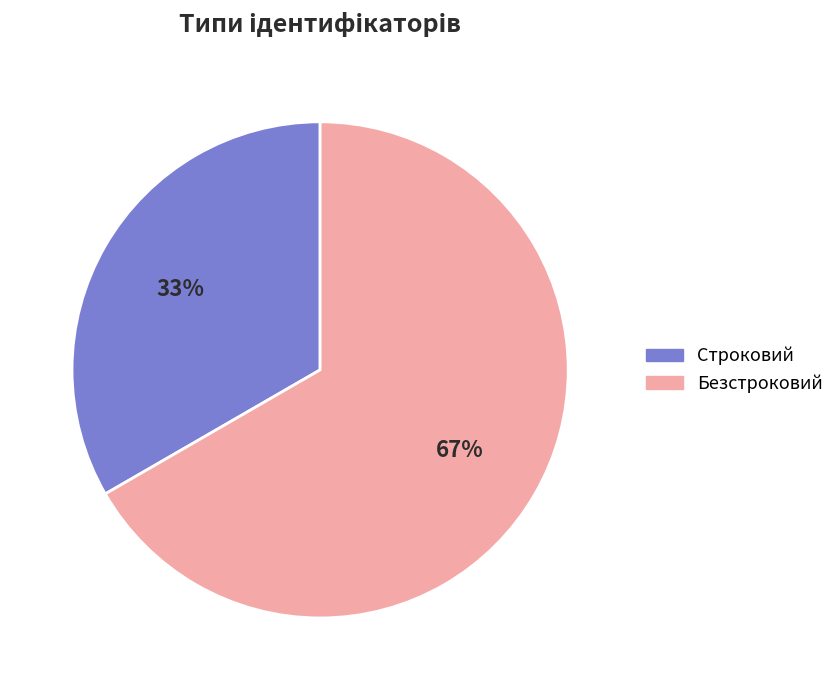

Combined, do Безстроковий and Строковий account for over 50%?

Yes